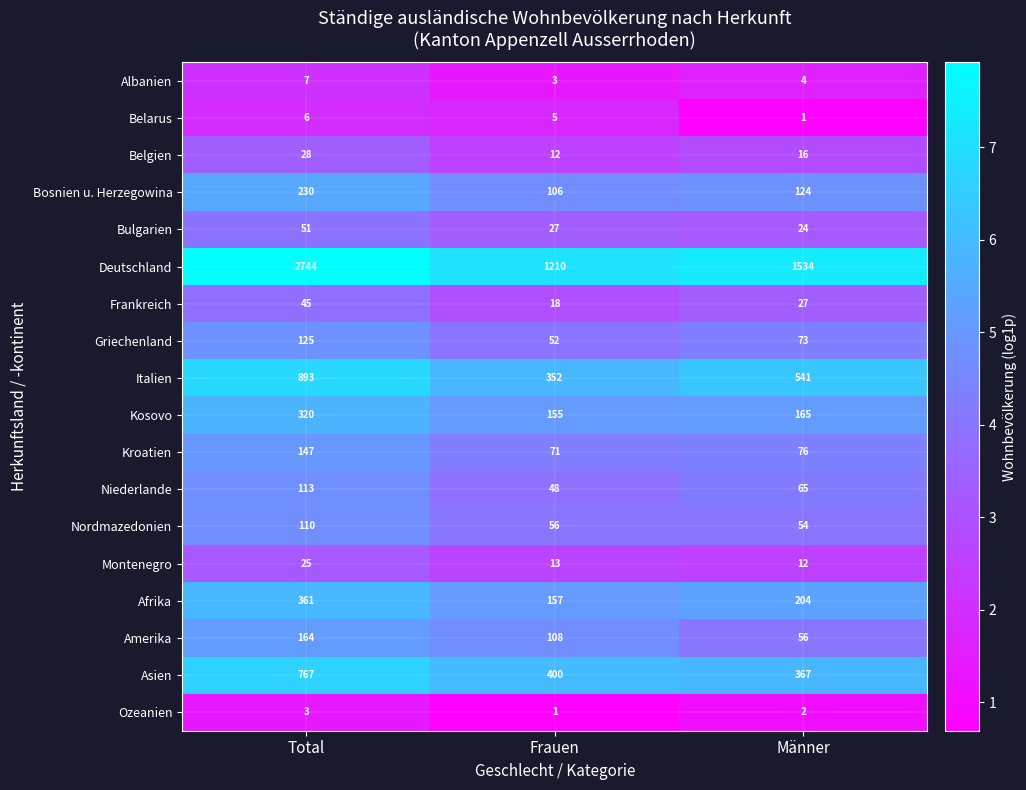

Which label corresponds to the largest value in the chart?

Total